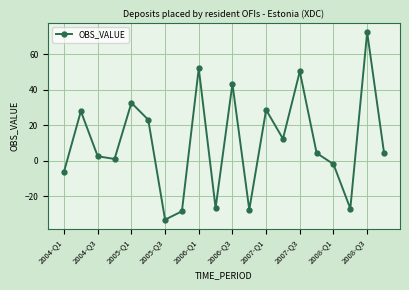

What is the value of the 9th point from the left?

52.1